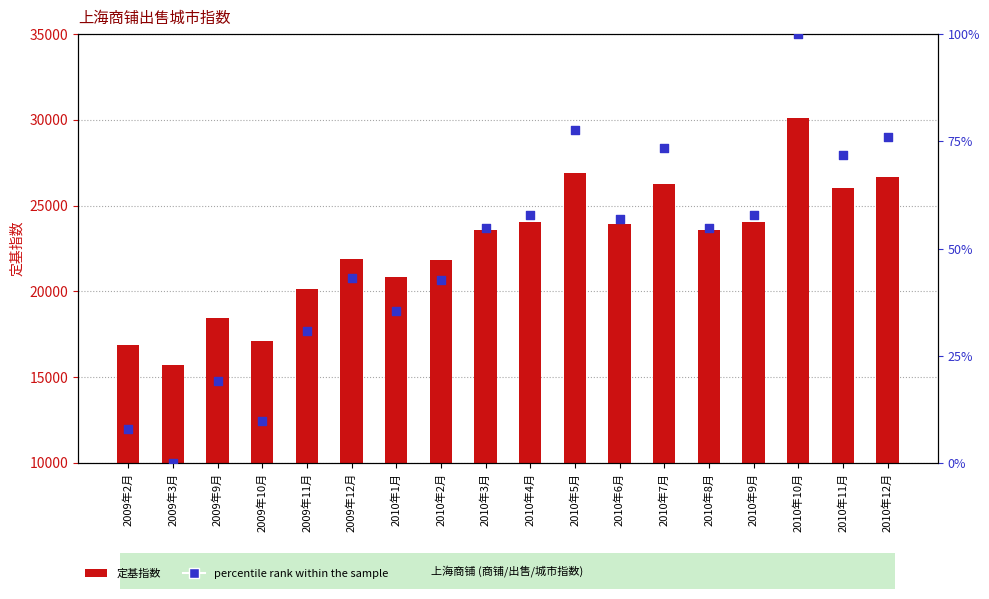

Which series reaches the maximum Y coordinate?

定基指数